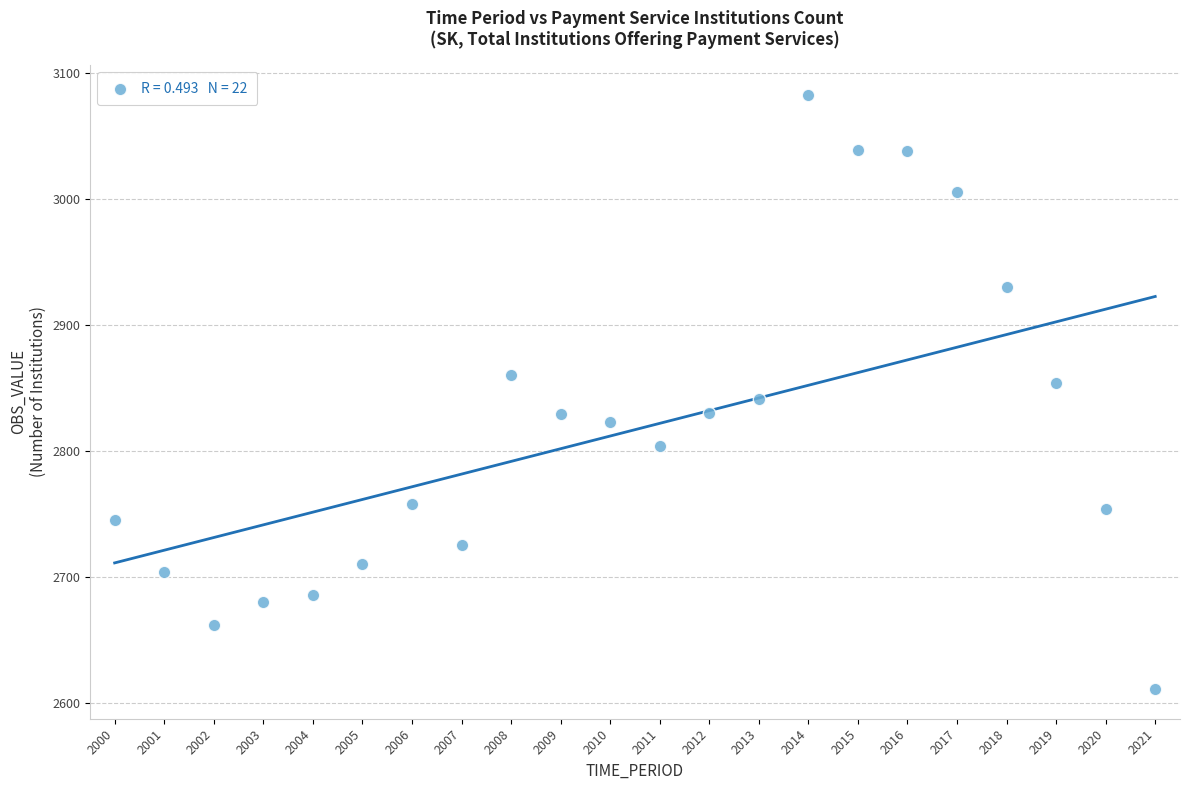

What is the range of Y values (max minus min)?

472